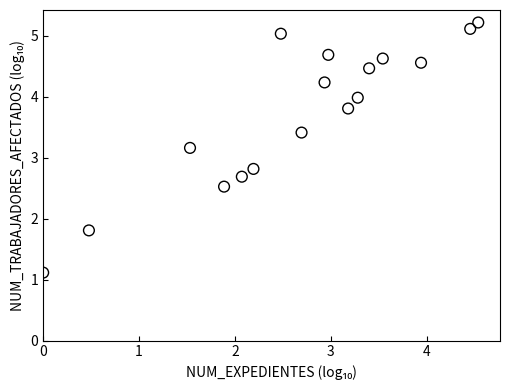

What is the range of Y values (max minus min)?

4.1